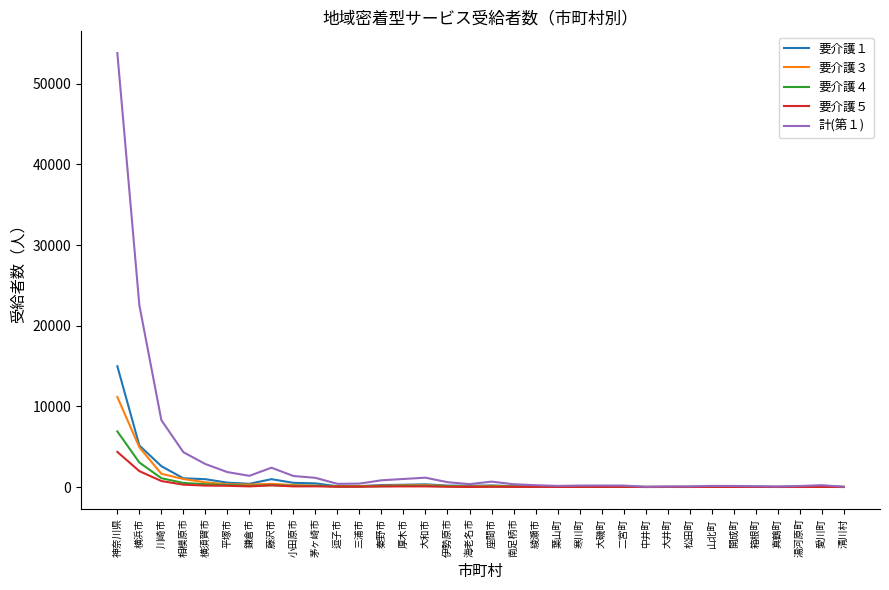

Which series has the widest spread of values?

計(第１)